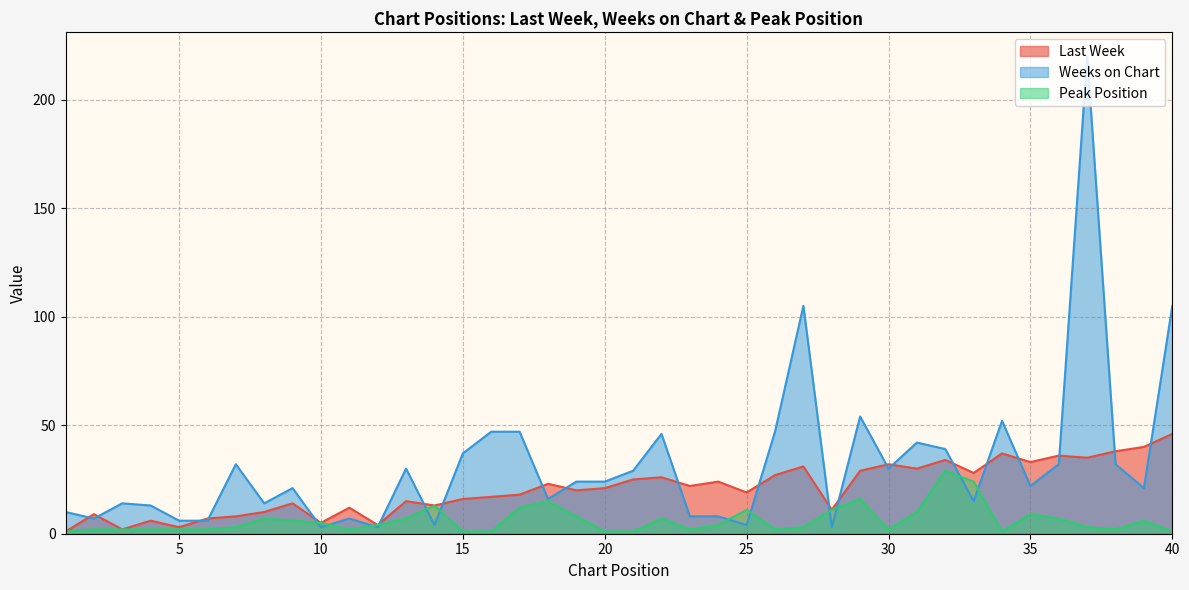

What is the maximum value for Last Week?

46